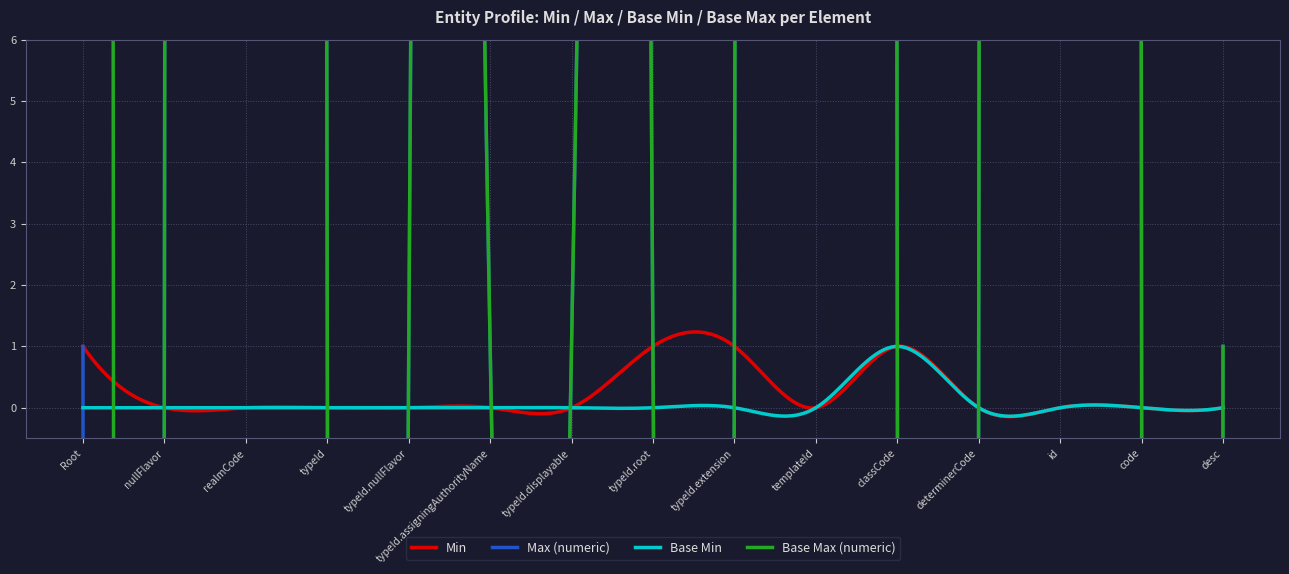

Reading left to right, transcribe all the data shown in this chart.

Min: Entity=1	Entity.nullFlavor=0	Entity.realmCode=0	Entity.typeId=0	Entity.typeId.nullFlavor=0	Entity.typeId.assigningAuthorityName=0	Entity.typeId.displayable=0	Entity.typeId.root=1	Entity.typeId.extension=1	Entity.templateId=0	Entity.classCode=1	Entity.determinerCode=0	Entity.id=0	Entity.code=0	Entity.desc=0
Max (numeric): Entity=1	Entity.nullFlavor=1	Entity.realmCode=999	Entity.typeId=1	Entity.typeId.nullFlavor=1	Entity.typeId.assigningAuthorityName=1	Entity.typeId.displayable=1	Entity.typeId.root=1	Entity.typeId.extension=1	Entity.templateId=999	Entity.classCode=1	Entity.determinerCode=1	Entity.id=999	Entity.code=1	Entity.desc=1
Base Min: Entity=0	Entity.nullFlavor=0	Entity.realmCode=0	Entity.typeId=0	Entity.typeId.nullFlavor=0	Entity.typeId.assigningAuthorityName=0	Entity.typeId.displayable=0	Entity.typeId.root=0	Entity.typeId.extension=0	Entity.templateId=0	Entity.classCode=1	Entity.determinerCode=0	Entity.id=0	Entity.code=0	Entity.desc=0
Base Max (numeric): Entity=999	Entity.nullFlavor=1	Entity.realmCode=999	Entity.typeId=1	Entity.typeId.nullFlavor=1	Entity.typeId.assigningAuthorityName=1	Entity.typeId.displayable=1	Entity.typeId.root=1	Entity.typeId.extension=1	Entity.templateId=999	Entity.classCode=1	Entity.determinerCode=1	Entity.id=999	Entity.code=1	Entity.desc=1